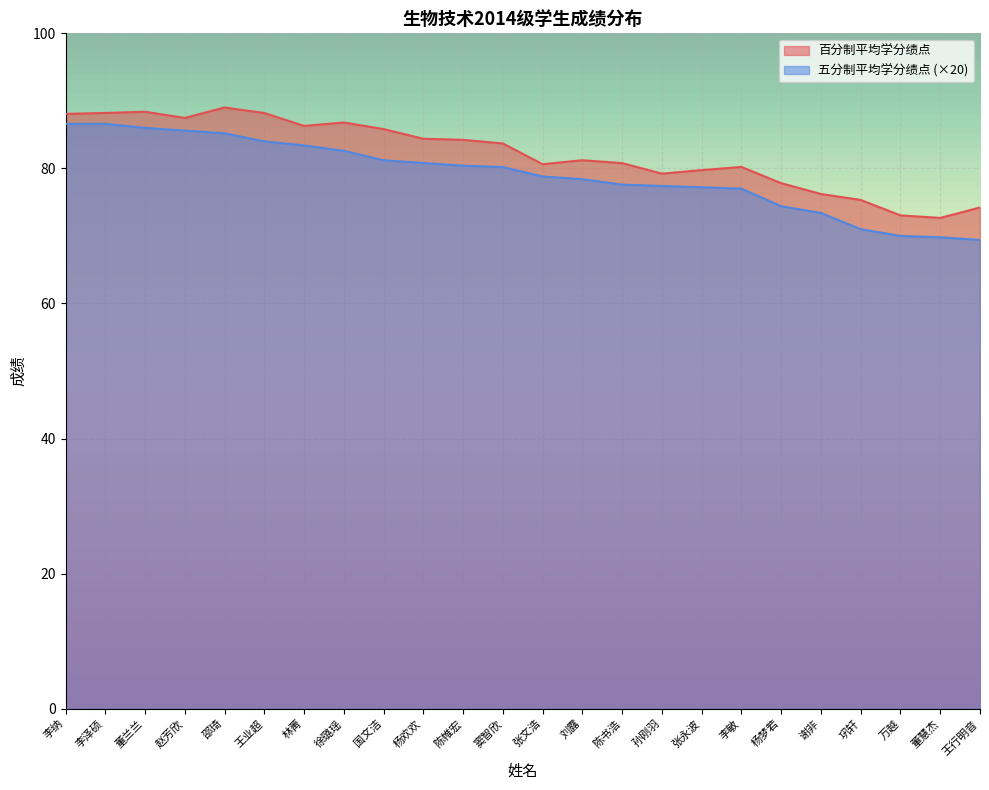

How many lines are shown in the chart?

2